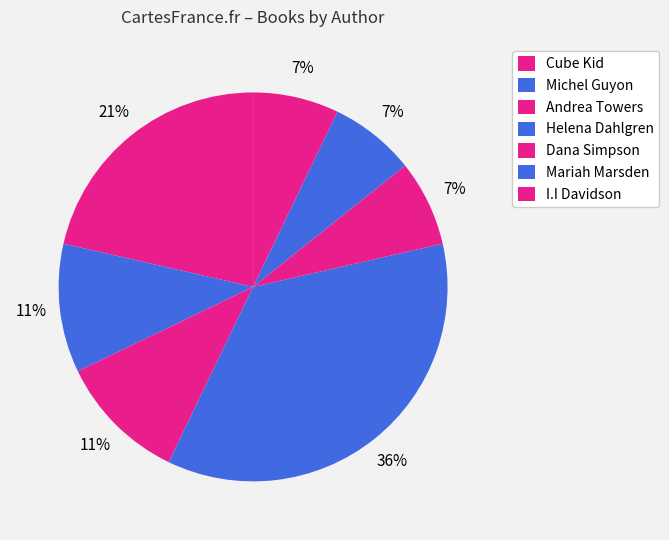

Between Dana Simpson and I.I Davidson, which is larger?

Dana Simpson